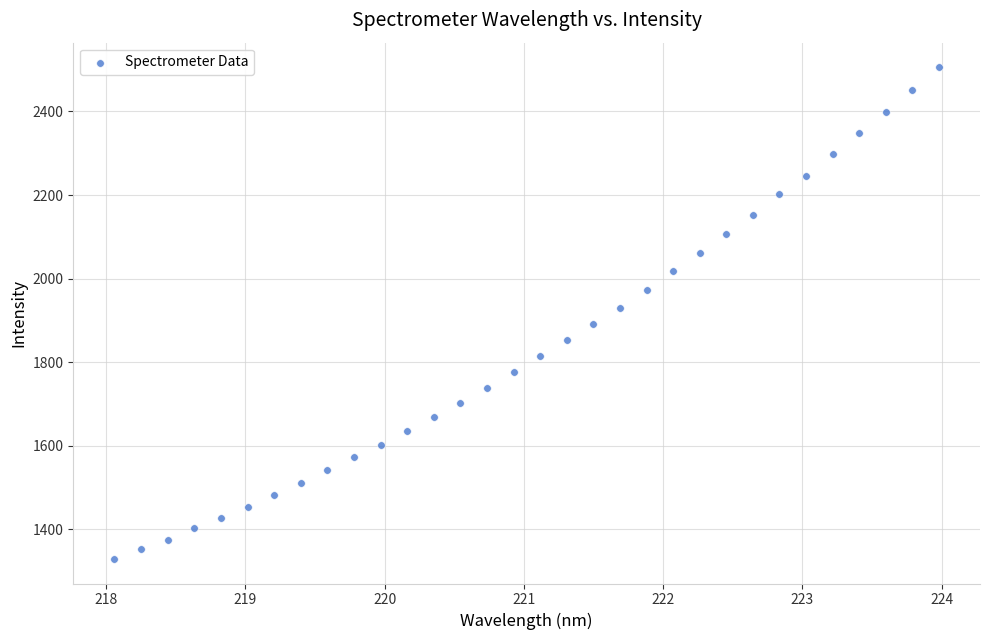

What Y value in the scatter plot is closest to 1917?

1930.4